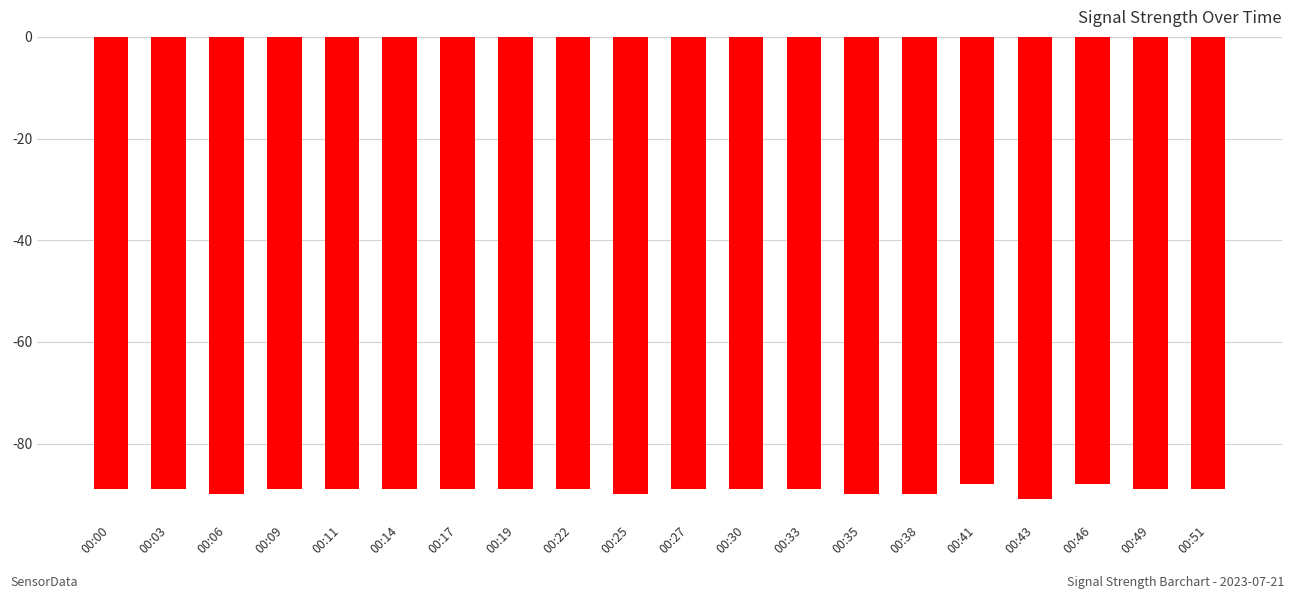

Reading right to left, extract all data points from this chart.

00:51=-89	00:49=-89	00:46=-88	00:43=-91	00:41=-88	00:38=-90	00:35=-90	00:33=-89	00:30=-89	00:27=-89	00:25=-90	00:22=-89	00:19=-89	00:17=-89	00:14=-89	00:11=-89	00:09=-89	00:06=-90	00:03=-89	00:00=-89